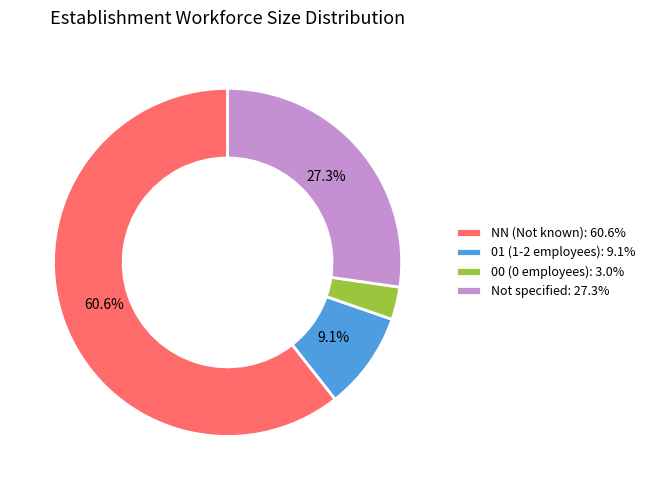

What portion of the pie excludes NN (Not known): 60.6%?

39.4%